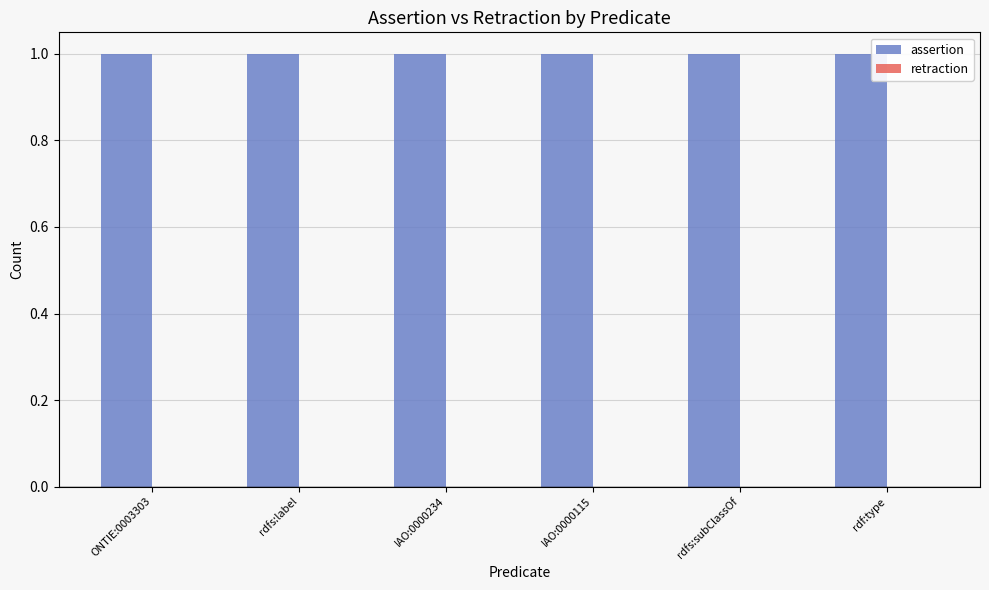

Which series has the largest range (max minus min)?

assertion